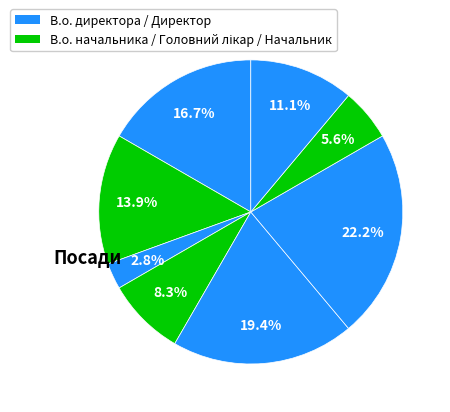

To the nearest percent, what is the difference between the largest and smallest slice percentages?

19%